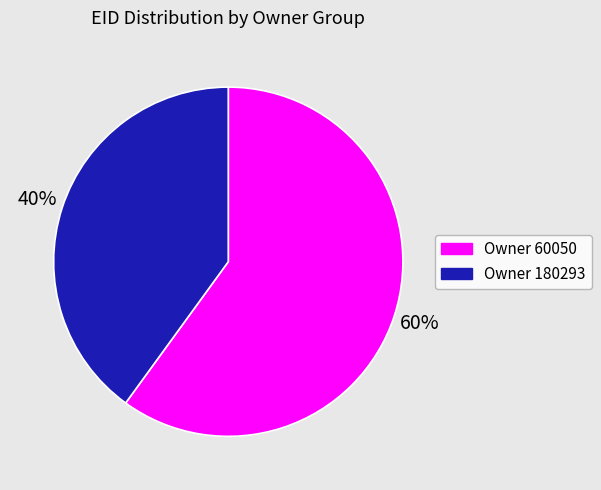

Is there any slice that represents more than half of the pie?

Yes